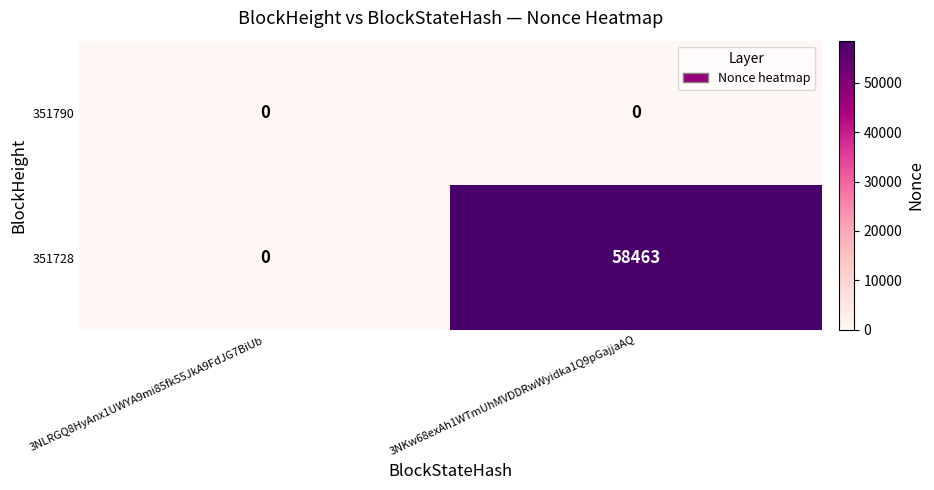

Which series has the largest total across all categories?

351728